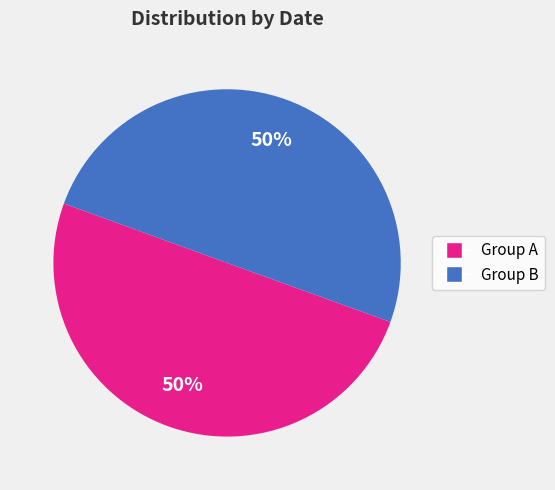

To the nearest percent, what is the average slice percentage?

50%